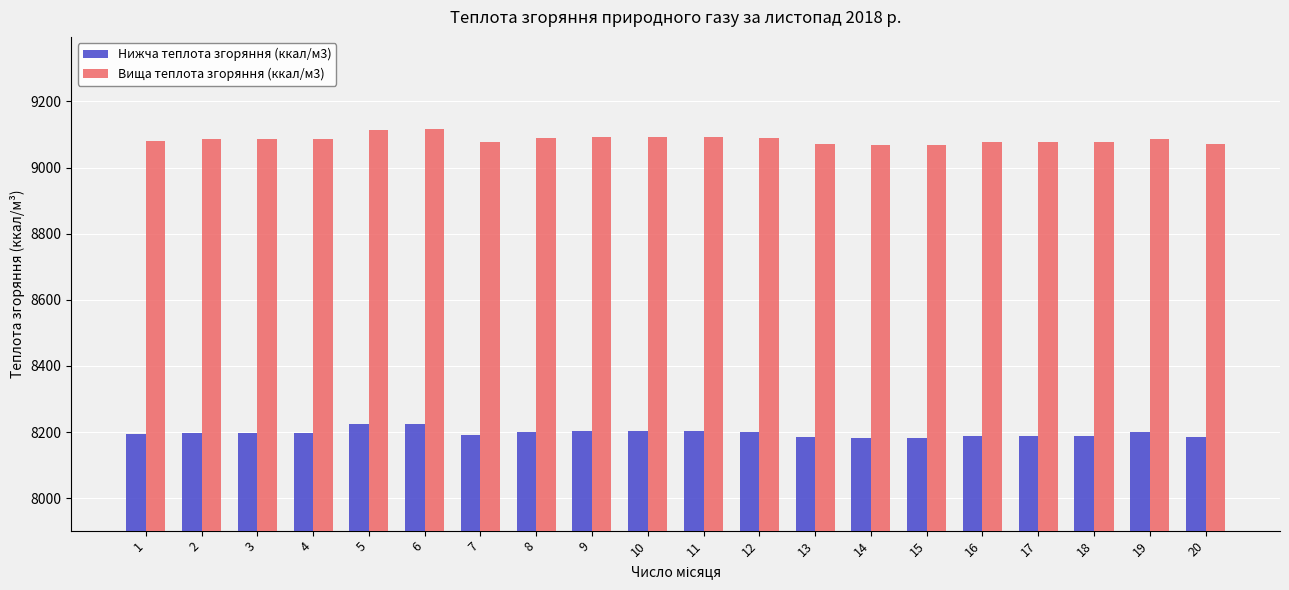

What is the value of the Нижча теплота згоряння (ккал/м3) bar at the 7th from the left?

8189.9